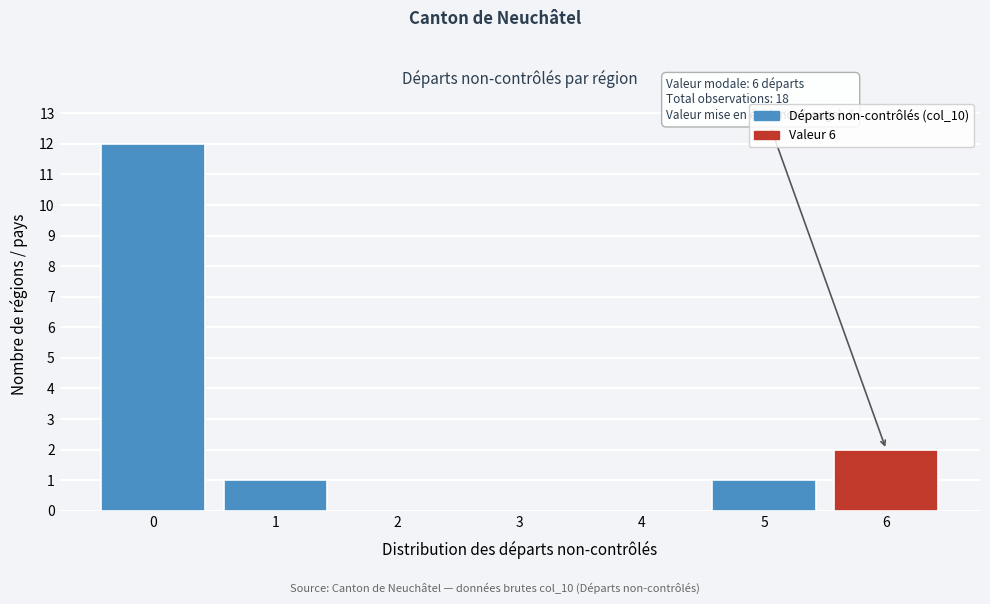

Reading right to left, what are all the values shown in this chart?

6=2	5=1	4=0	3=0	2=0	1=1	0=12